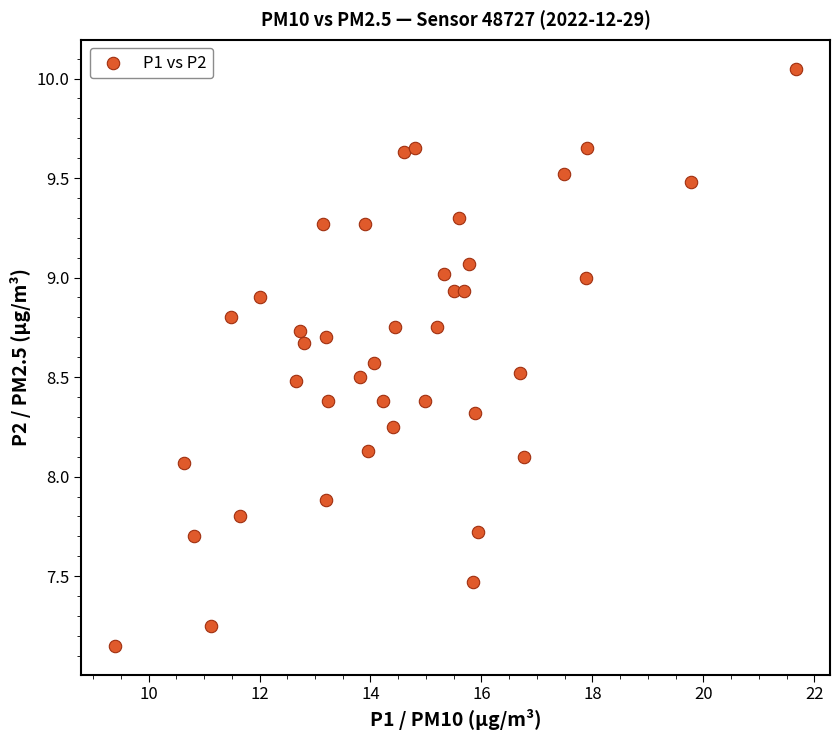

What is the range of X values (max minus min)?

12.3